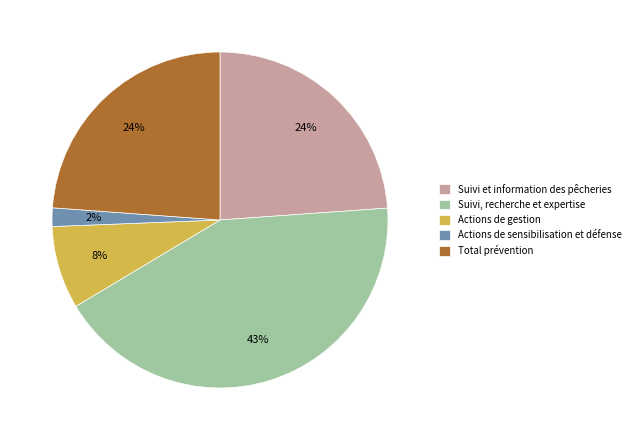

To the nearest percent, what is the average slice percentage?

20%